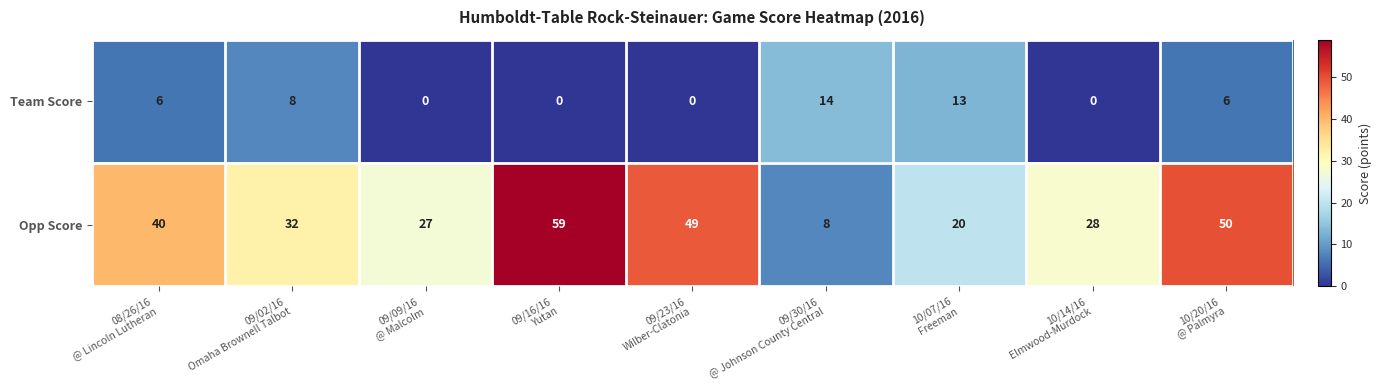

Reading right to left, transcribe all the data shown in this chart.

Team Score: 6	0	13	14	0	0	0	8	6
Opp Score: 50	28	20	8	49	59	27	32	40